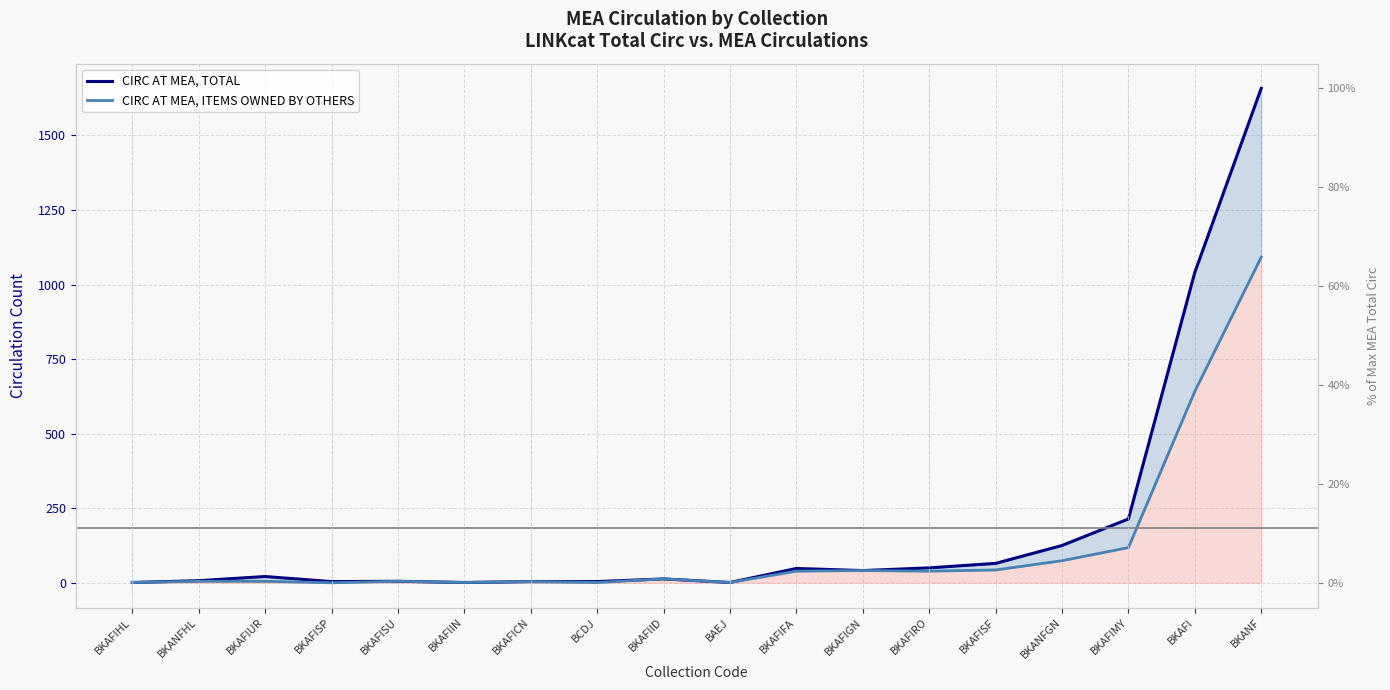

Between BKAFISP and BKAFIMY, which is larger?

BKAFIMY